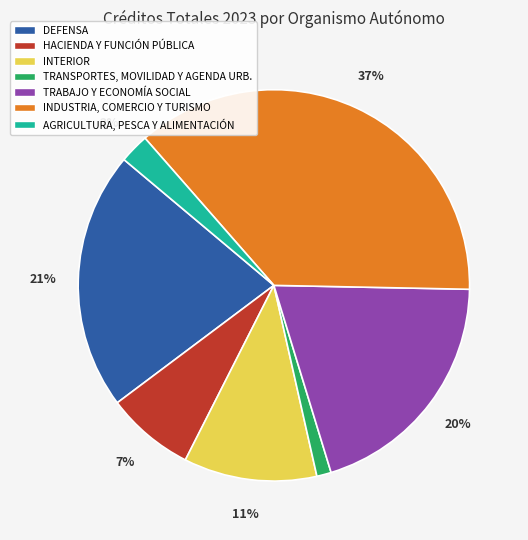

Which has a higher value, INDUSTRIA, COMERCIO Y TURISMO or AGRICULTURA, PESCA Y ALIMENTACIÓN?

INDUSTRIA, COMERCIO Y TURISMO